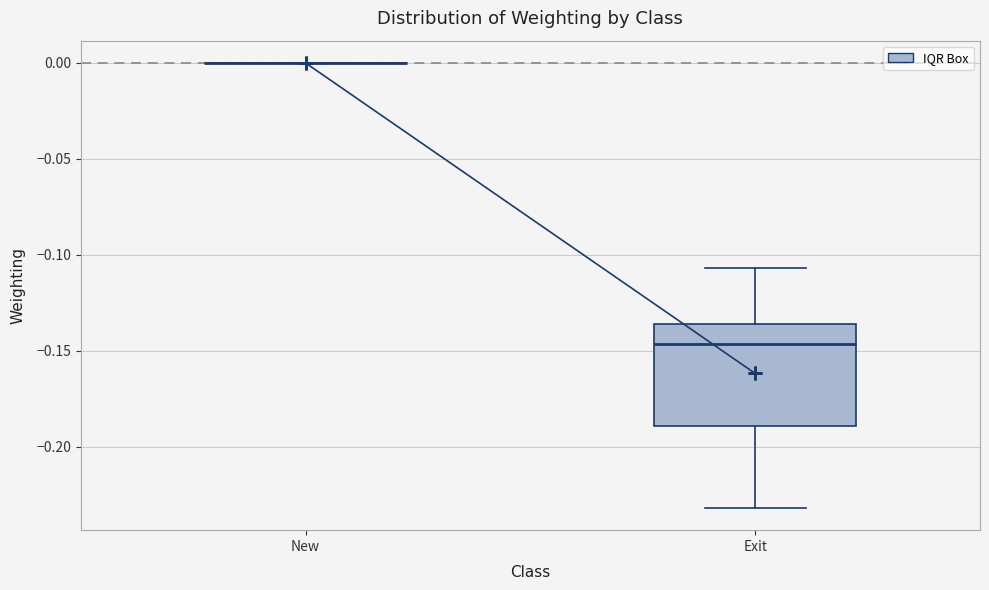

Reading left to right, transcribe this box plot: for each box, give where its median line is, the range the box spans, and where its two whiskers end, as read against the y-axis. The values are not printed on the chart, so give them approximately, as read against the axis.

New: box collapsed to a line at 0.000, whiskers 0.000 to 0.000
Exit: median -0.145, box -0.190 to -0.135, whiskers -0.230 to -0.105